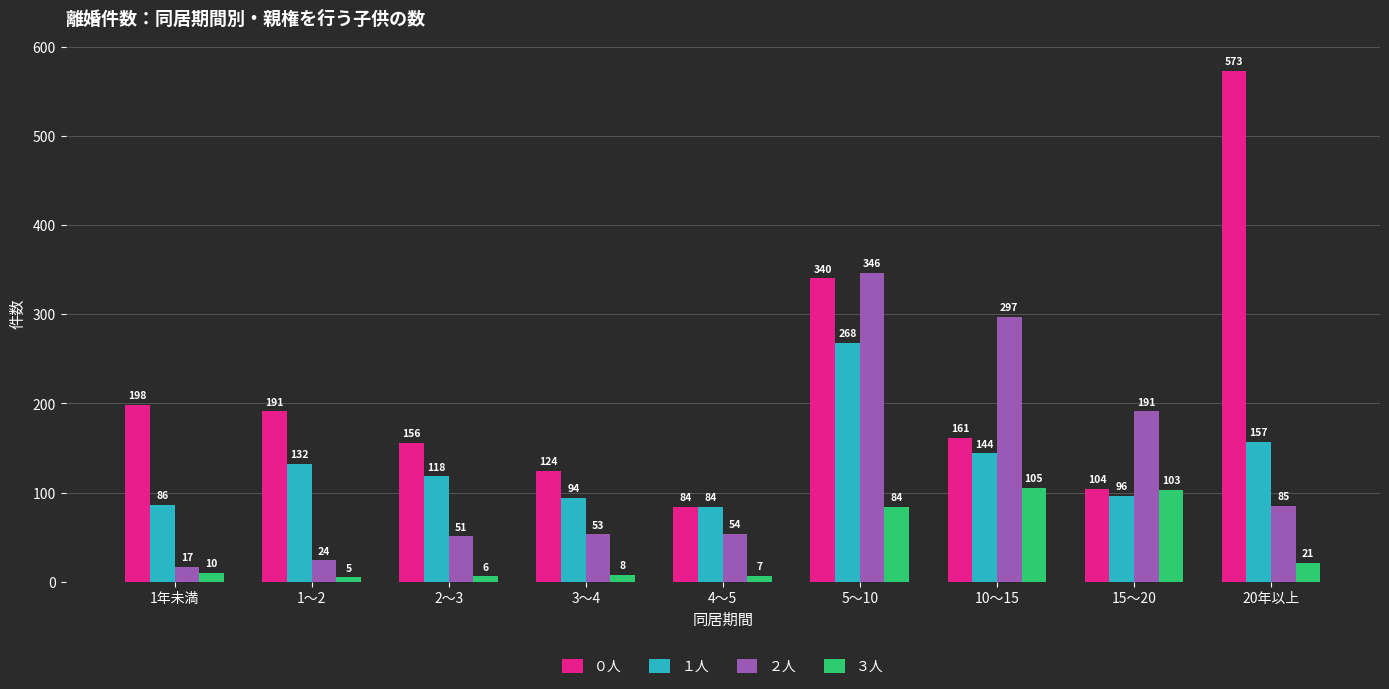

Reading left to right, list all the values displayed in this chart.

０人: 1年未満=198	1～2=191	2～3=156	3～4=124	4～5=84	5～10=340	10～15=161	15～20=104	20年以上=573
１人: 1年未満=86	1～2=132	2～3=118	3～4=94	4～5=84	5～10=268	10～15=144	15～20=96	20年以上=157
２人: 1年未満=17	1～2=24	2～3=51	3～4=53	4～5=54	5～10=346	10～15=297	15～20=191	20年以上=85
３人: 1年未満=10	1～2=5	2～3=6	3～4=8	4～5=7	5～10=84	10～15=105	15～20=103	20年以上=21